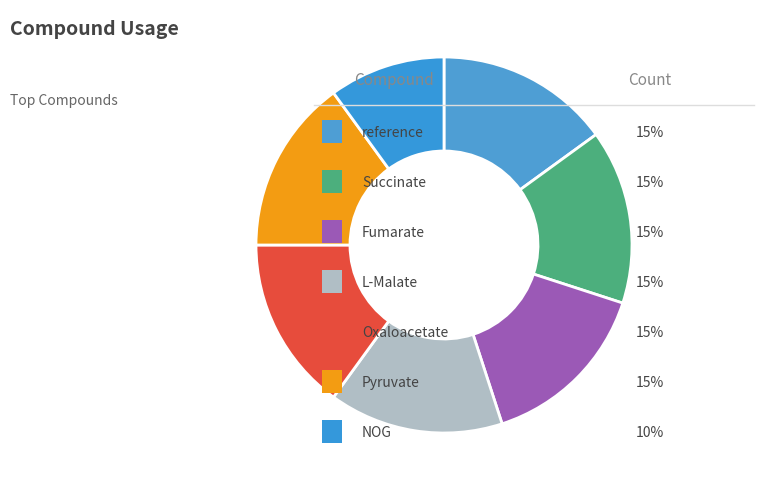

Is there any slice that represents more than half of the pie?

No